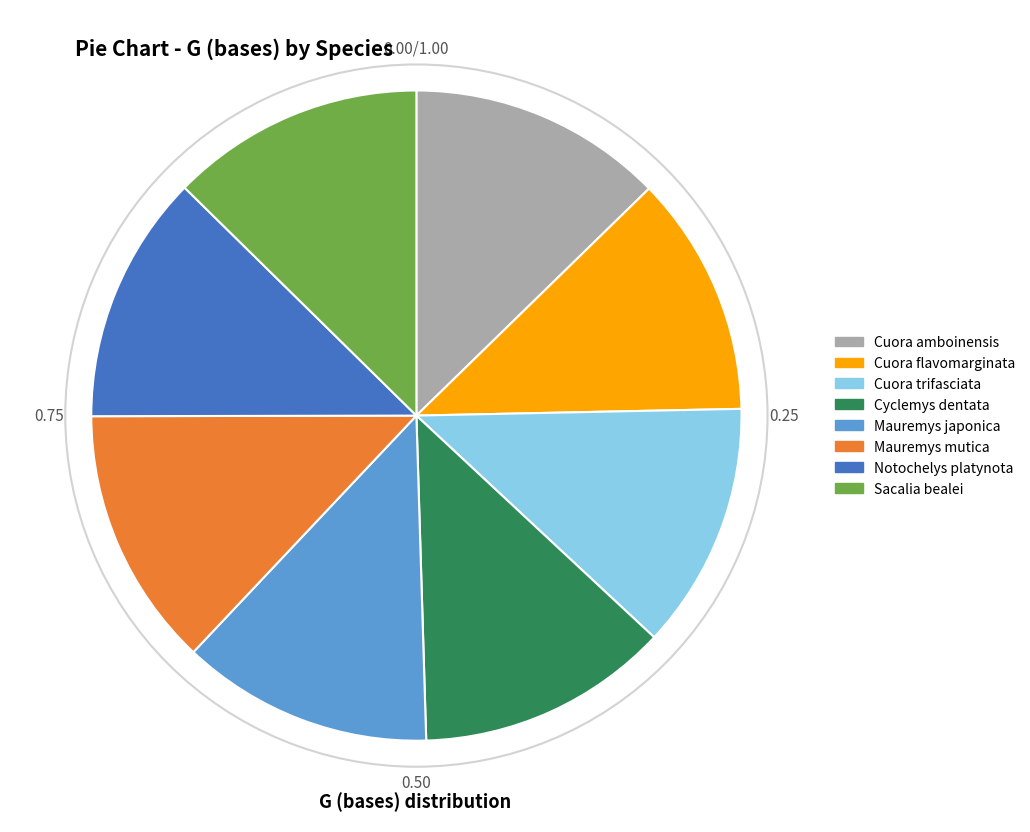

Approximately how many times larger is the value at Mauremys japonica compared to Cuora trifasciata?

1.0